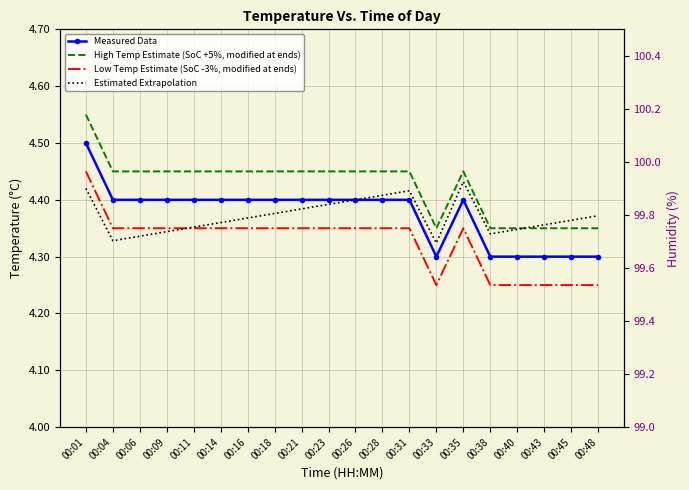

Between 00:33 and 00:09, which is larger?

00:09